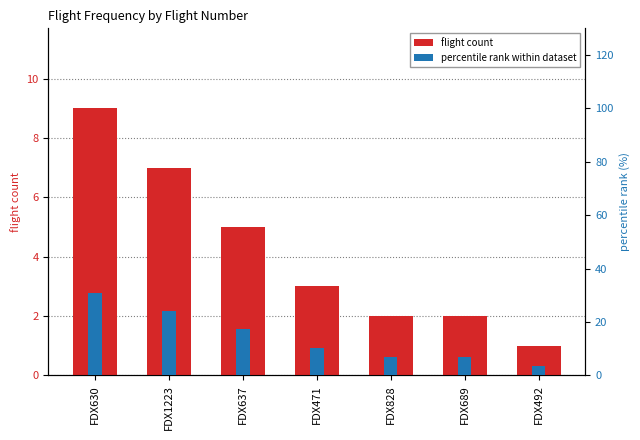

Reading left to right, list all the values displayed in this chart.

flight count: FDX630=9.0	FDX1223=7.0	FDX637=5.0	FDX471=3.0	FDX828=2.0	FDX689=2.0	FDX492=1.0
percentile rank within dataset: FDX630=31.0	FDX1223=24.1	FDX637=17.2	FDX471=10.3	FDX828=6.9	FDX689=6.9	FDX492=3.4